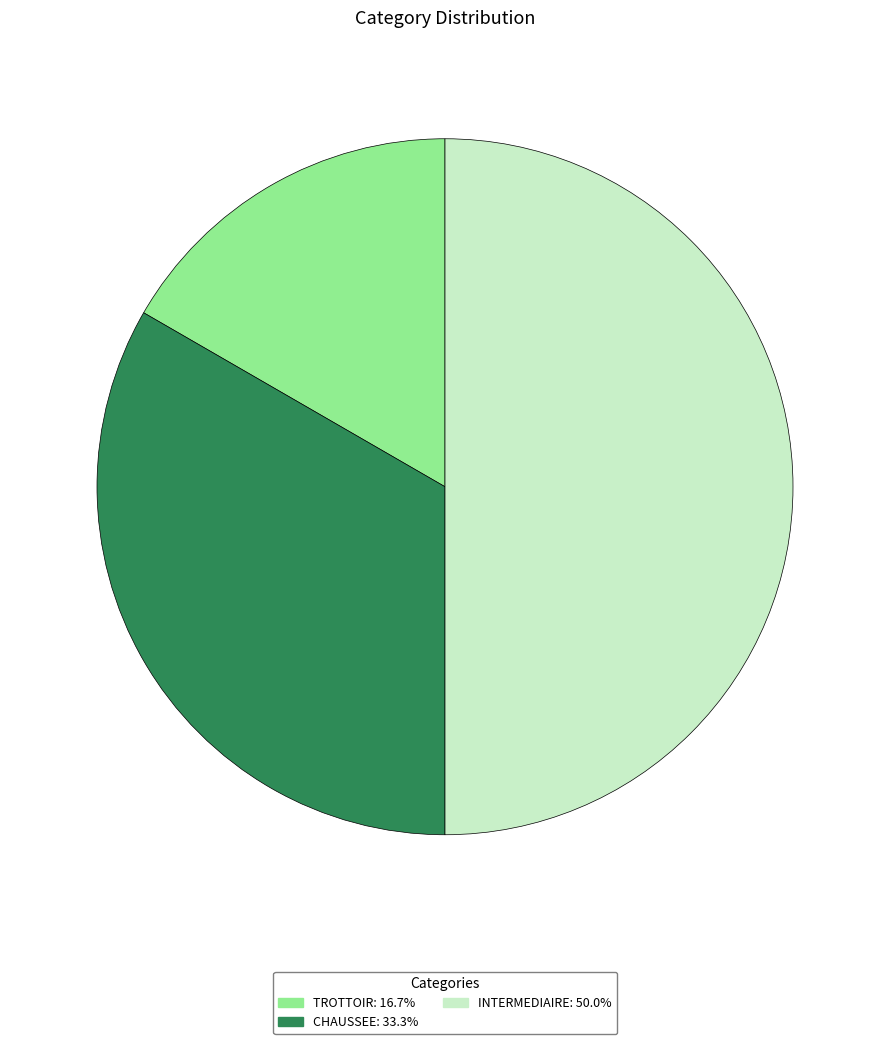

Which category has the biggest portion of the pie?

INTERMEDIAIRE